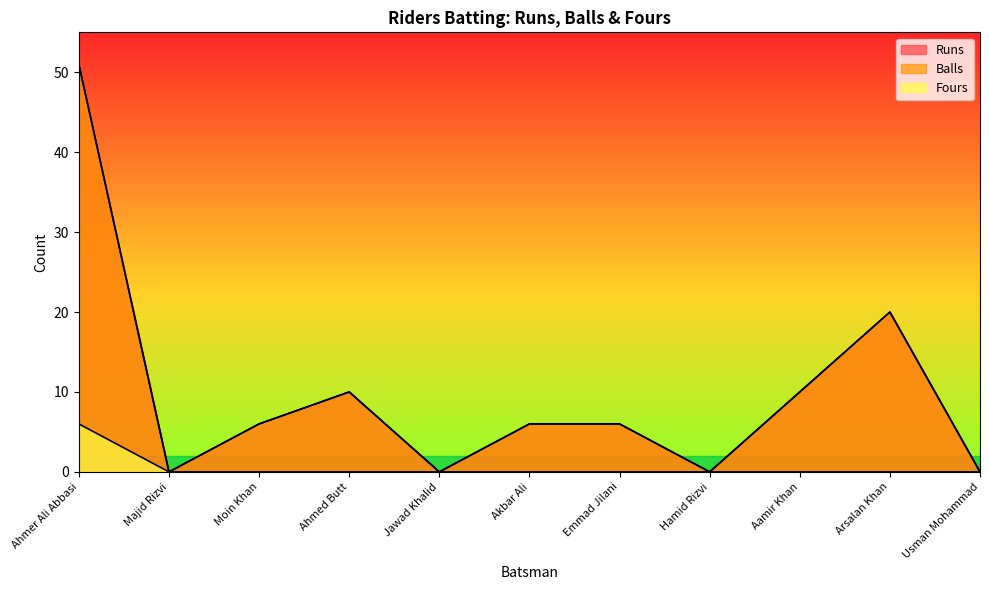

Which series has the largest total across all categories?

Runs